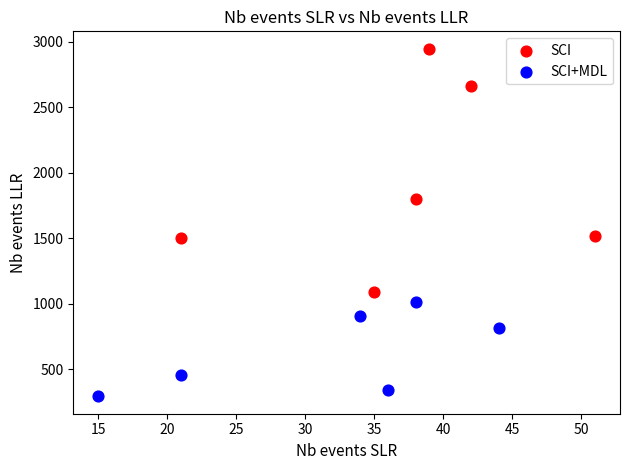

What are all the series names shown in the legend?

SCI, SCI+MDL